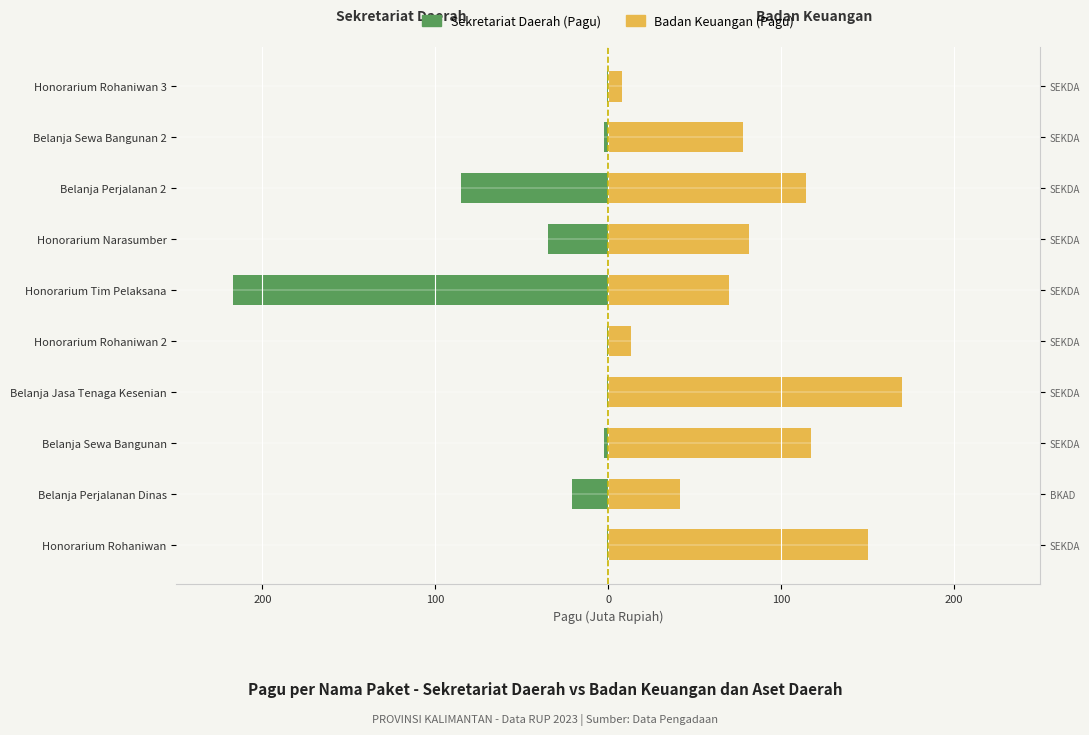

True or false: Badan Keuangan dan Aset Daerah (Pagu) has a value of 70.1 at Honorarium Tim Pelaksana.

True